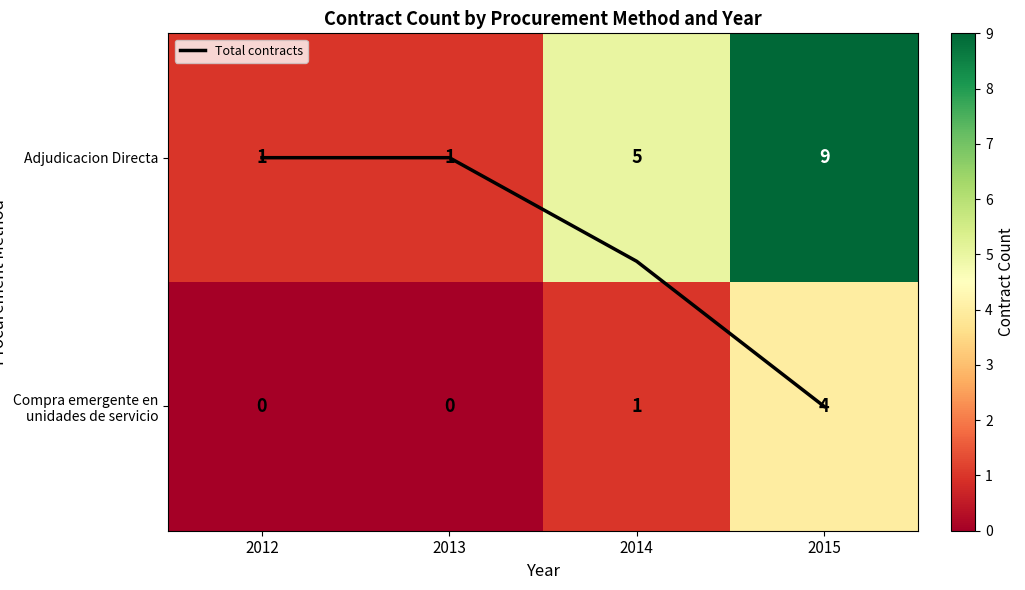

What is the sum of the Compra emergente en unidades de servicio values at 2012 and 2014?

1.0